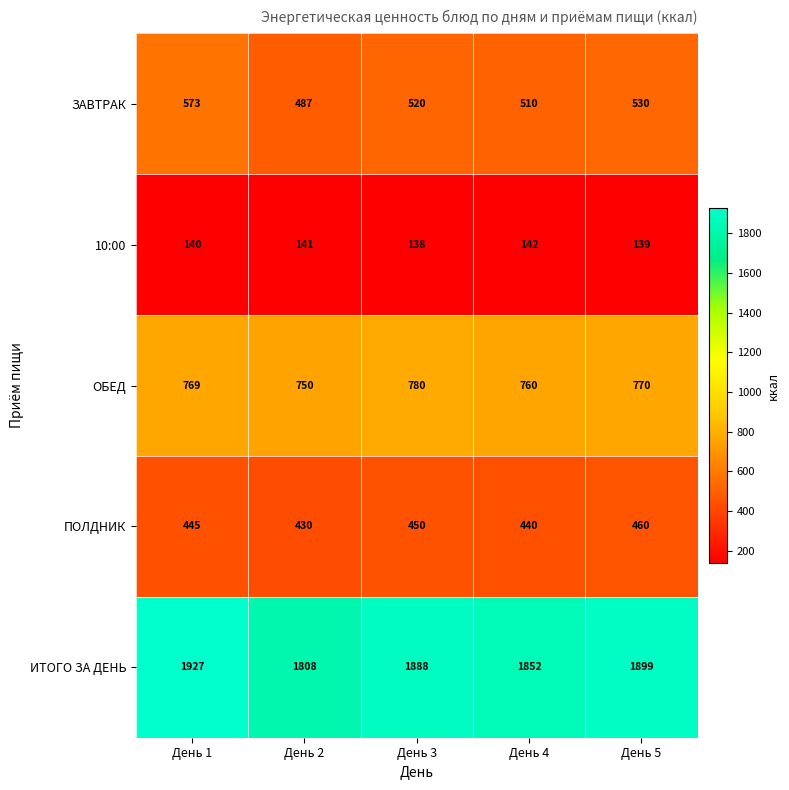

What is the smallest value displayed?

138